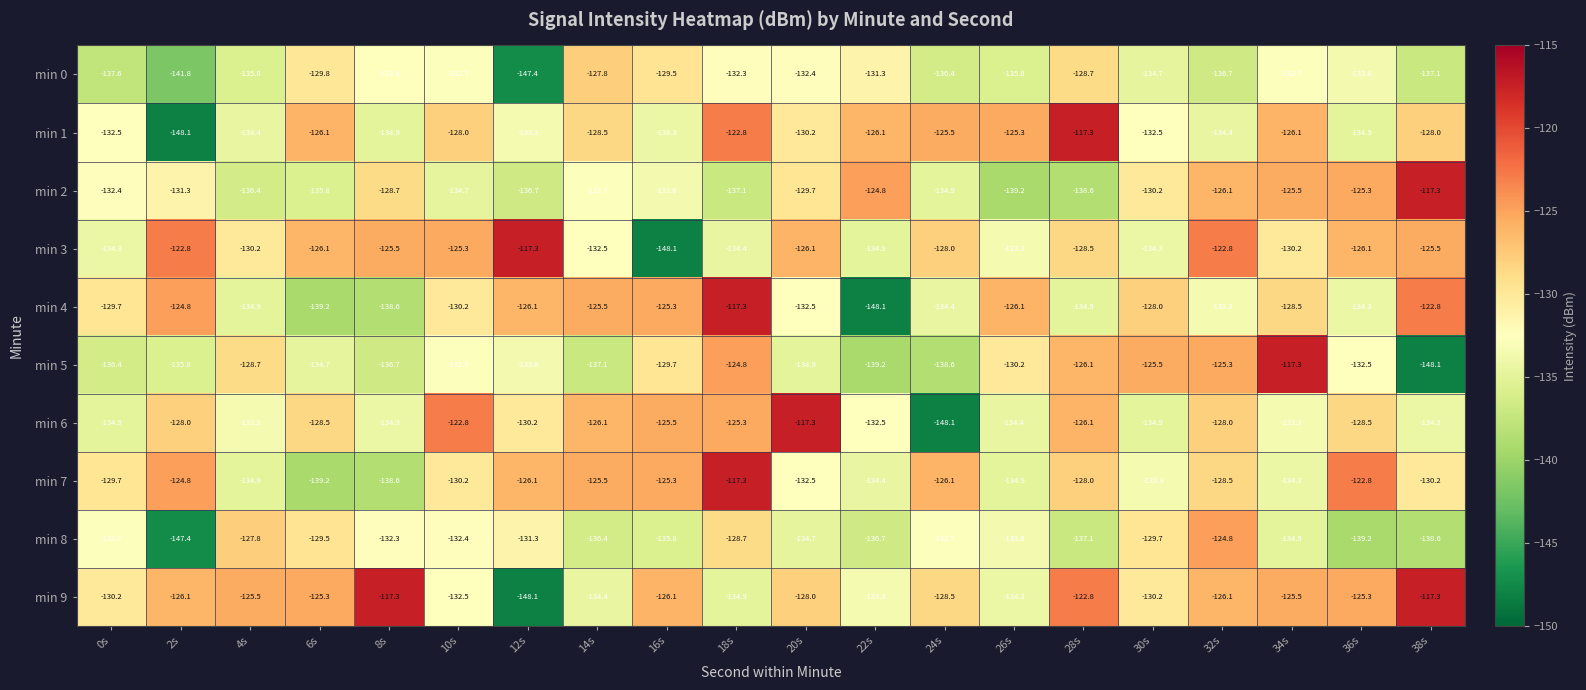

What is the difference between the min 3 values at 24s and 30s?

6.3